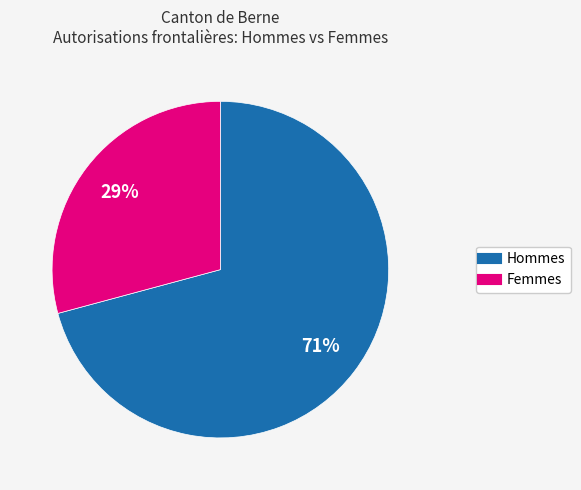

Does any single category account for the majority?

Yes